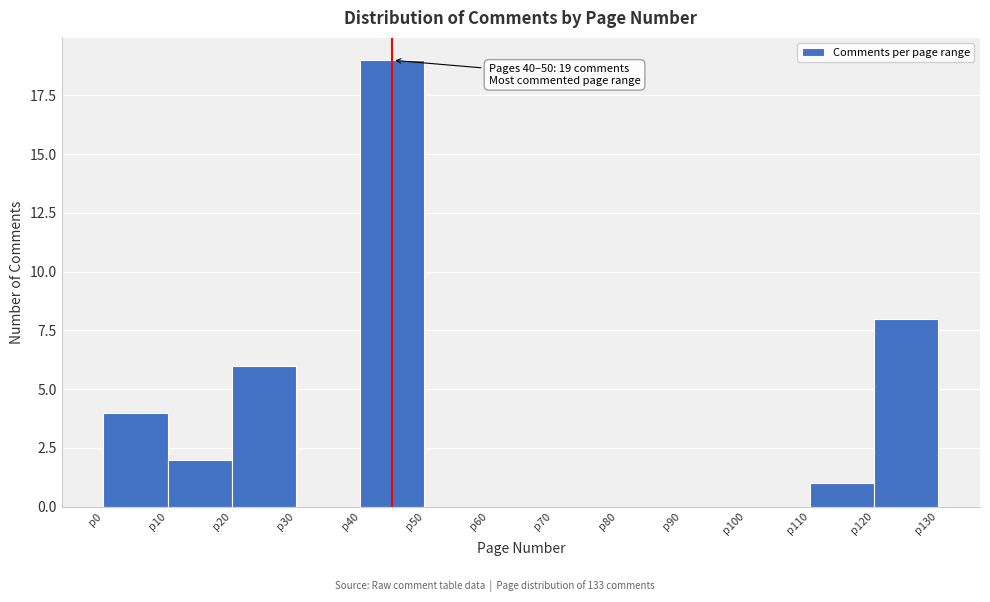

Over which range of the x-axis is the bar tallest?

40 to 50